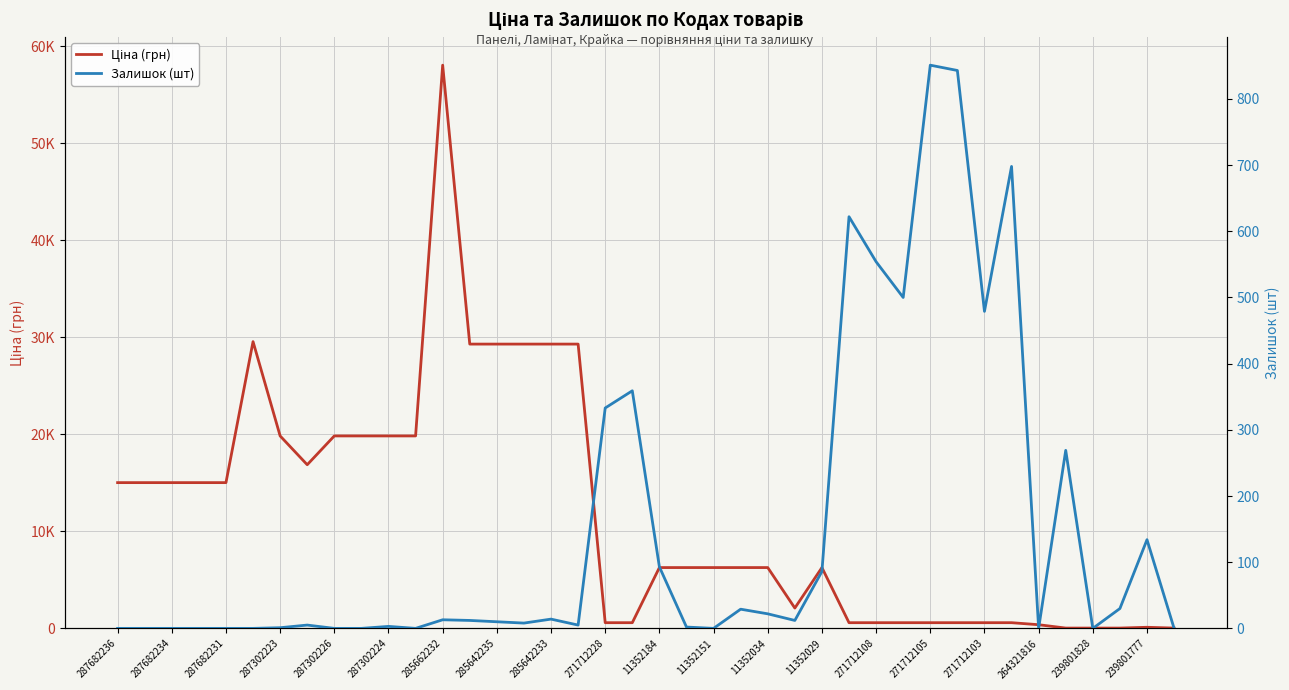

True or false: Залишок (шт) and Ціна (грн) cross at least once.

True